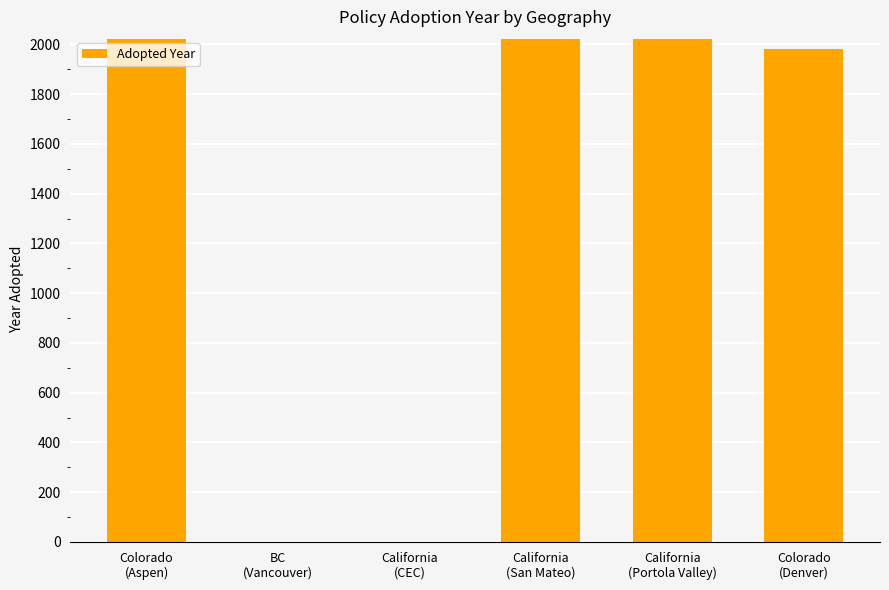

What is the sum of all values?

8047